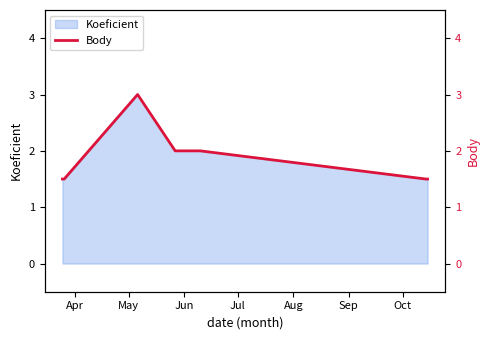

True or false: the data shows 4.6 at Jun.

False